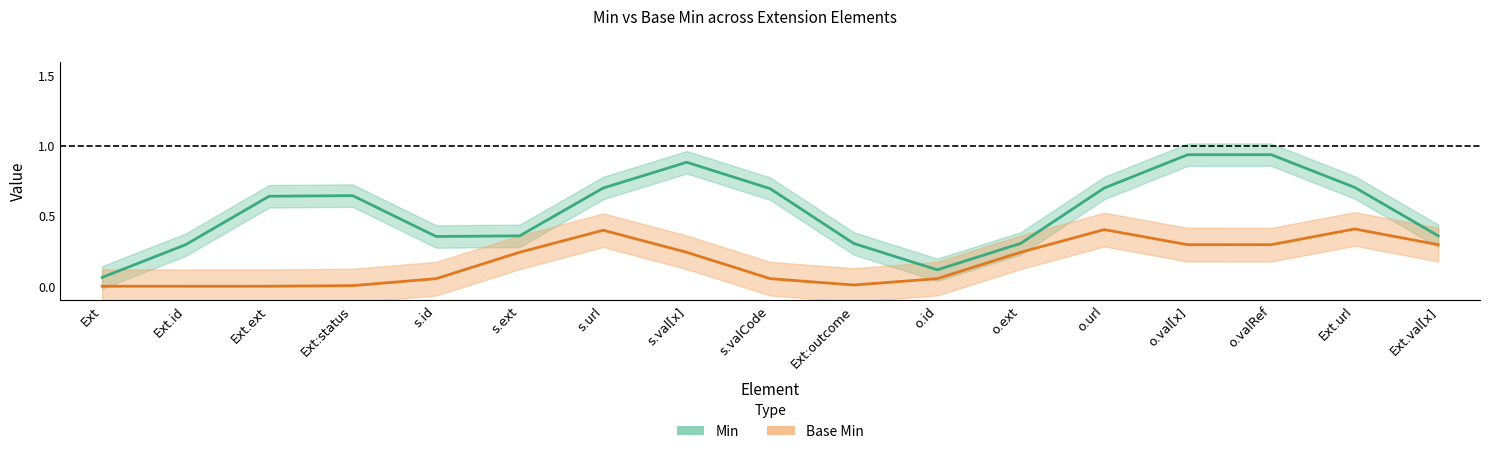

What is the label of the 9th point from the right?

Extension.extension:status.value[x]:valueCode